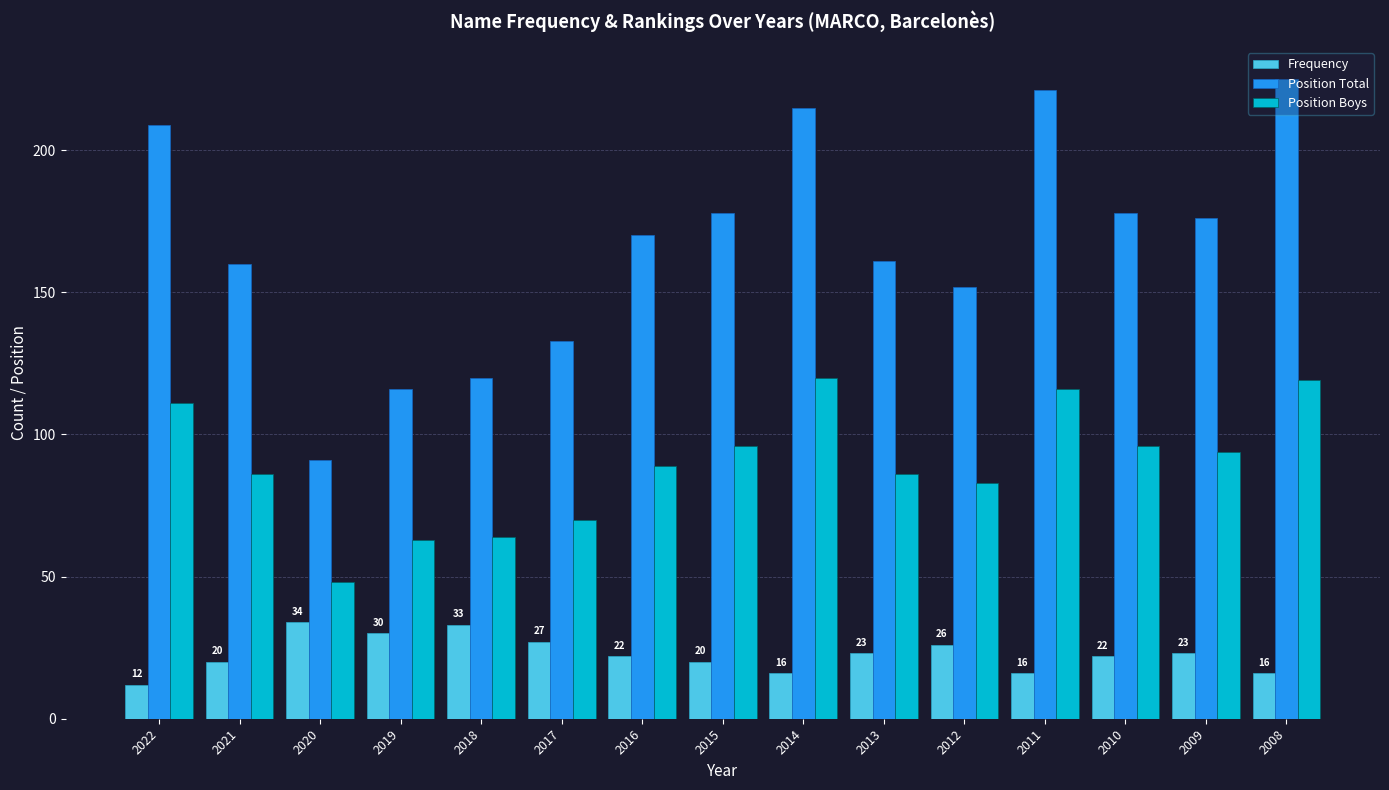

What are all the series names shown in the legend?

Frequency, Position Total, Position Boys